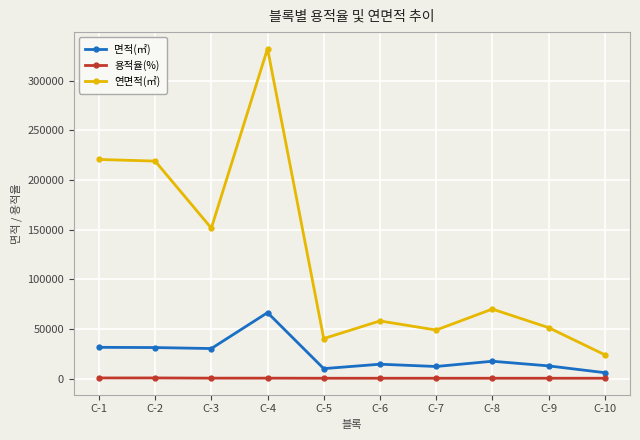

True or false: 면적(㎡) and 용적율(%) cross at least once.

False